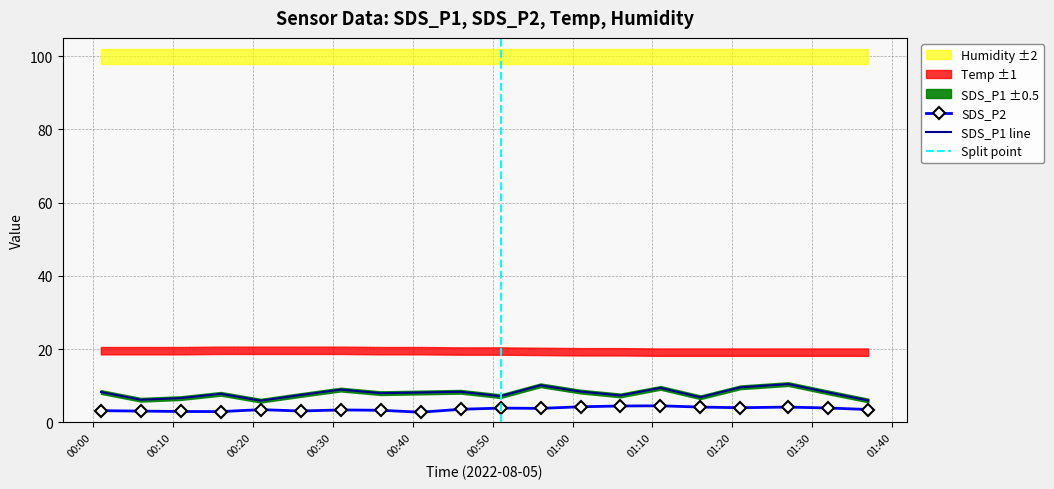

The SDS_P2 series shows 5.0 at 2022/08/05 00:11. True or false?

False